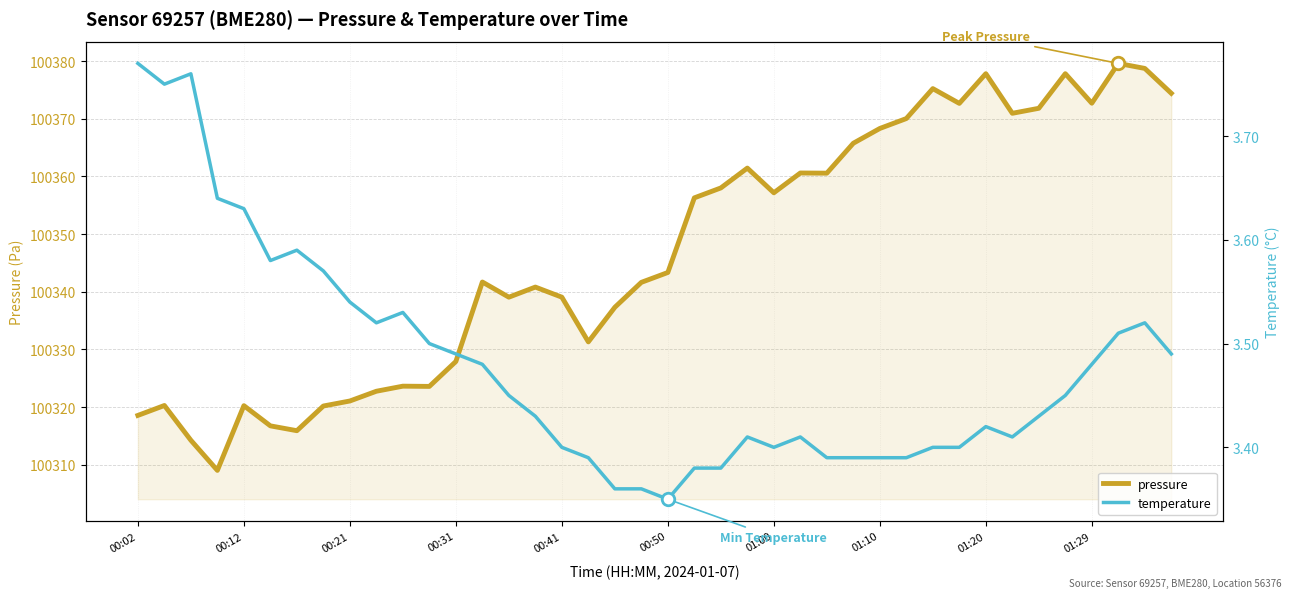

What is the maximum value for pressure?

100379.6